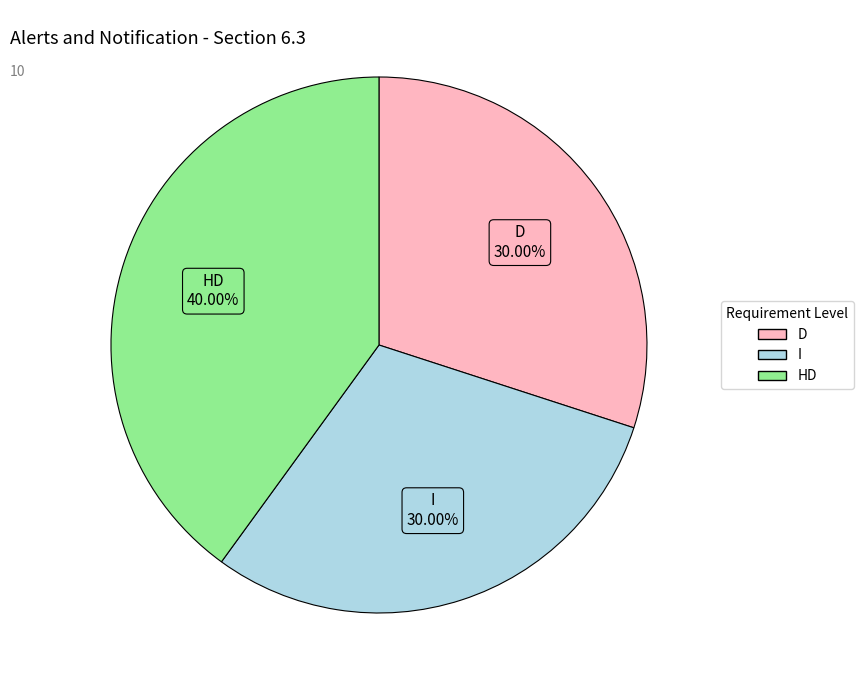

To the nearest percent, what percentage of the pie is I?

30%